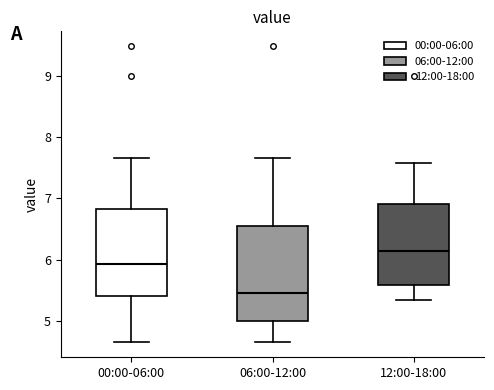

Where does the median line of the box for 12:00-18:00 sit on the y-axis? The values are not printed on the chart, so give them approximately, as read against the axis.

6.1